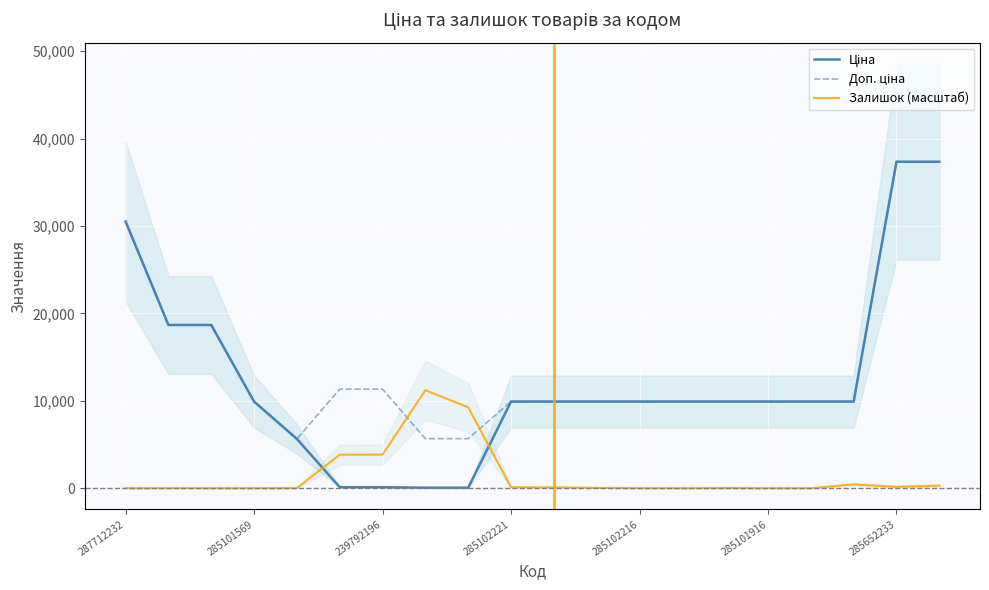

What is the spread (max minus min) of values at 16?

9908.5